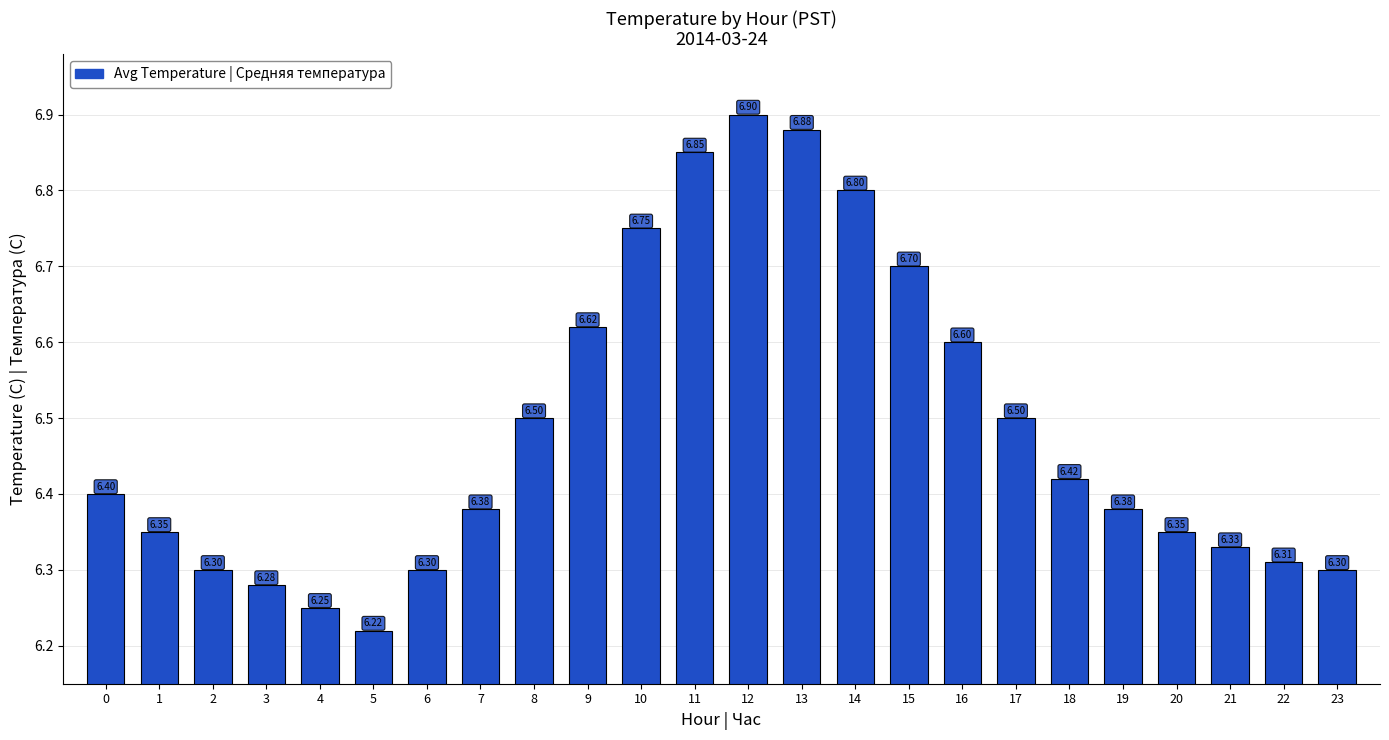

What is the maximum value shown in the chart?

6.9